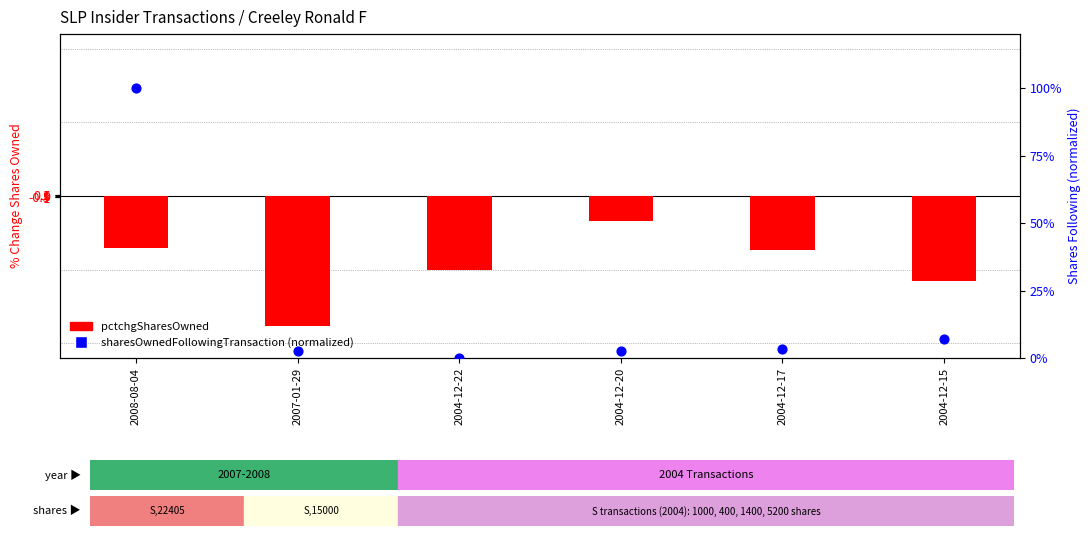

What are all the series names shown in the legend?

pctchgSharesOwned, sharesOwnedFollowingTransaction